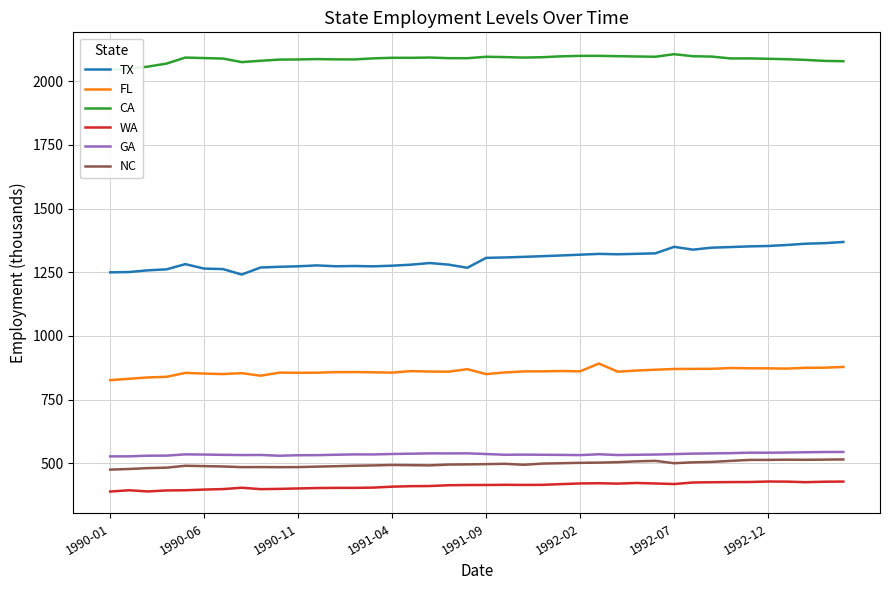

True or false: NC has a value of 485.4 at 9.

True